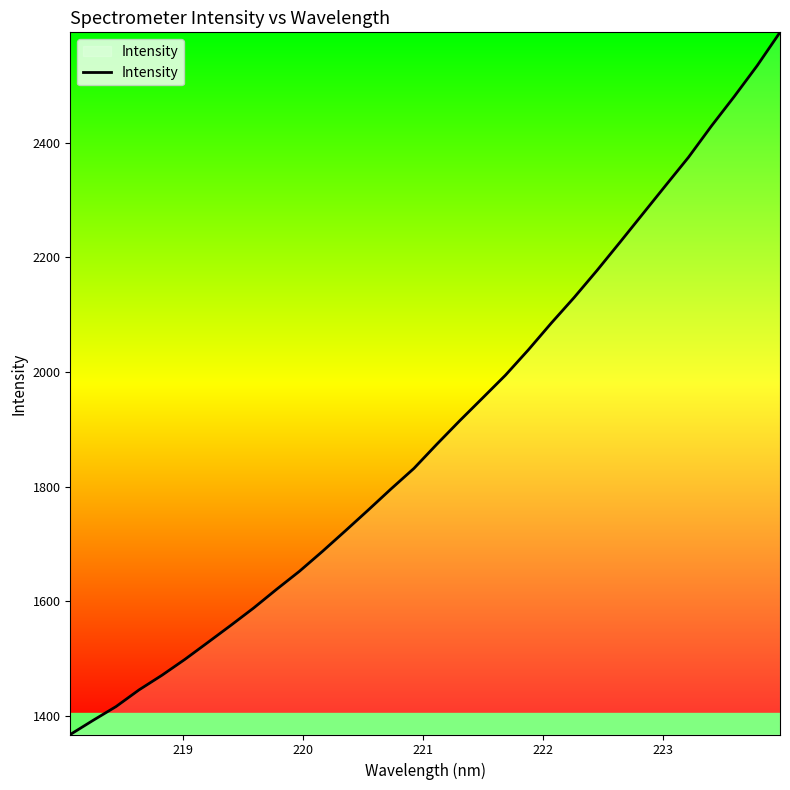

What is the difference between the maximum and minimum values?

1224.3